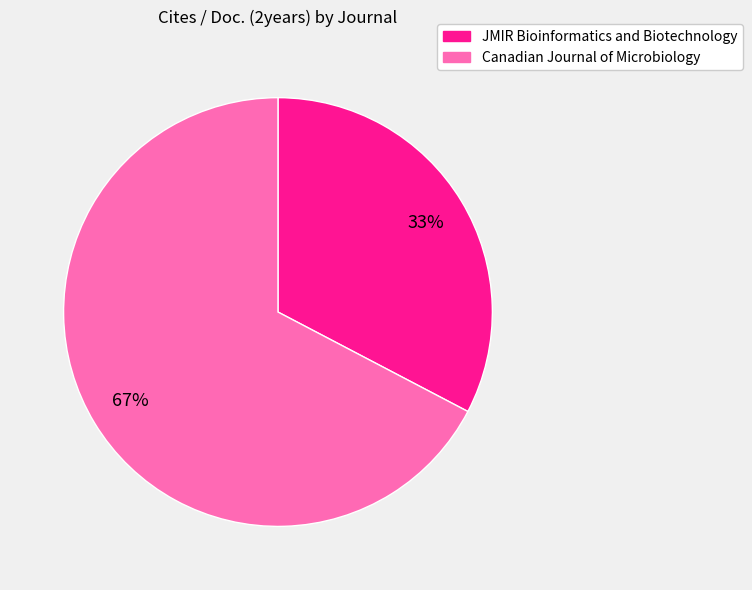

How many segments does this pie chart have?

2